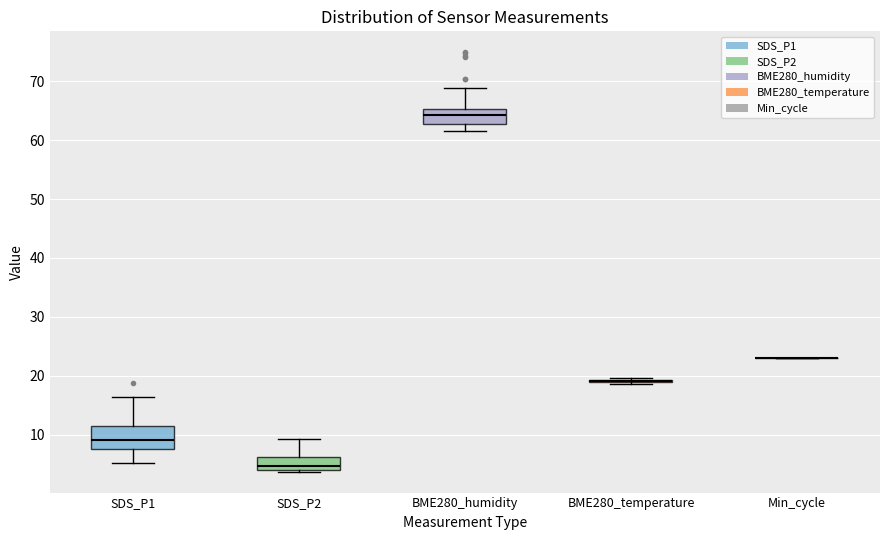

Reading left to right, read every box against the y-axis: the position of its median line, the range the box covers, and the ends of its whiskers. The values are not printed on the chart, so give them approximately, as read against the axis.

SDS_P1: median 9, box 7 to 11, whiskers 5 to 16
SDS_P2: median 5, box 4 to 6, whiskers 4 to 9
BME280_humidity: median 64, box 63 to 65, whiskers 62 to 69
BME280_temperature: box collapsed to a line at 19, whiskers 19 to 20
Min_cycle: box collapsed to a line at 23, whiskers 23 to 23